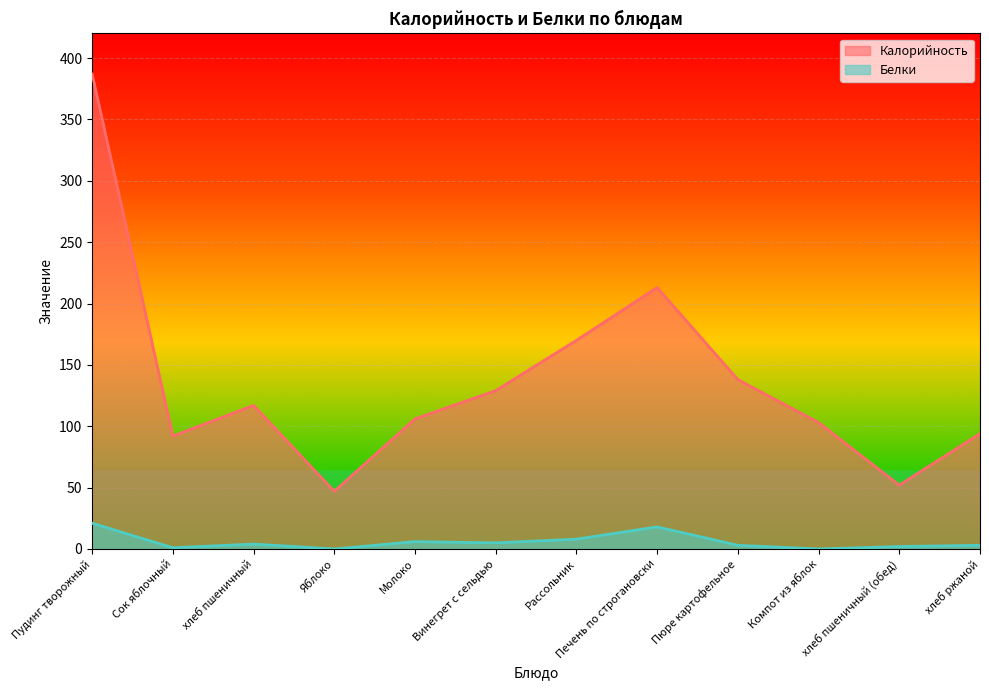

What is the label of the 7th point from the right?

Винегрет с сельдью